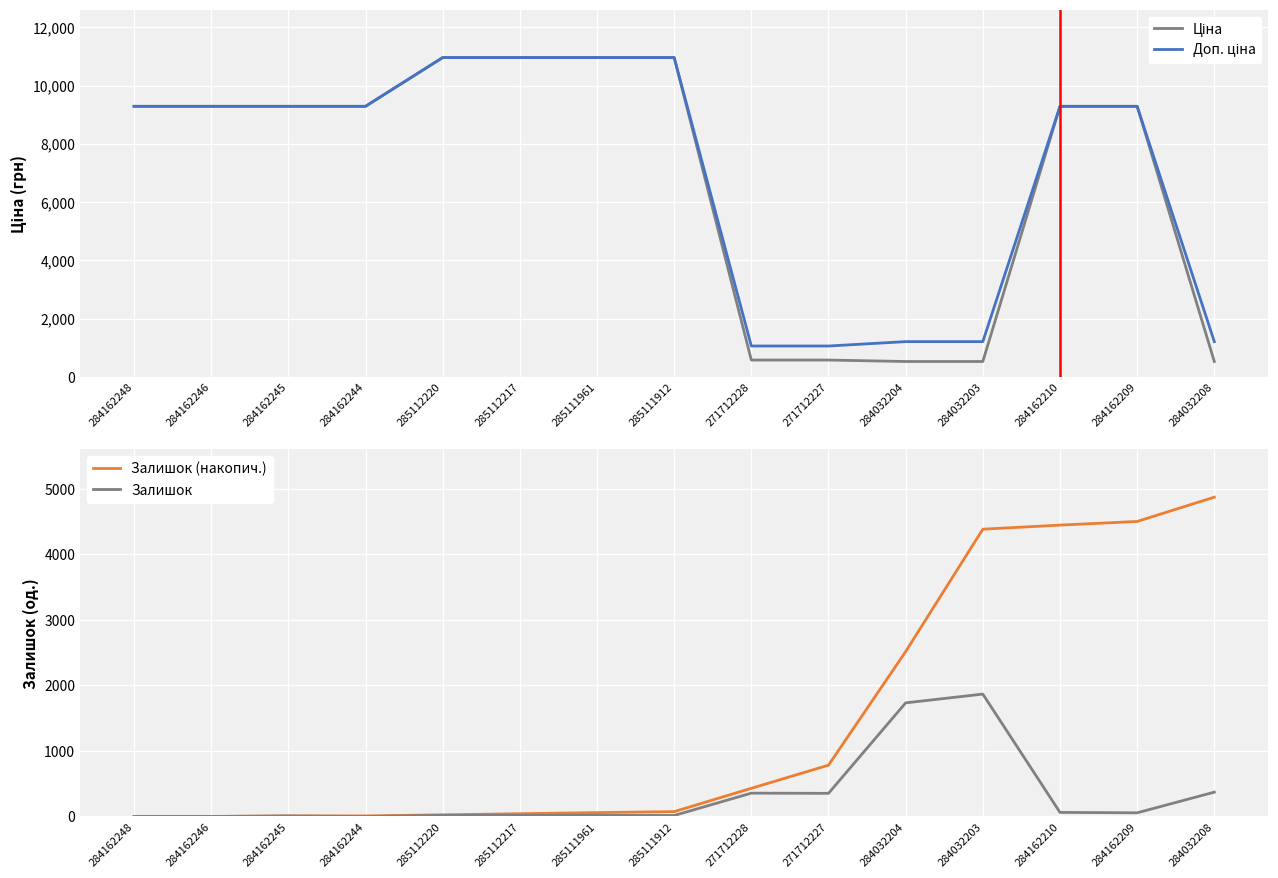

What is the value of the Залишок (накопич.) point at the 3rd from the left?

8.0